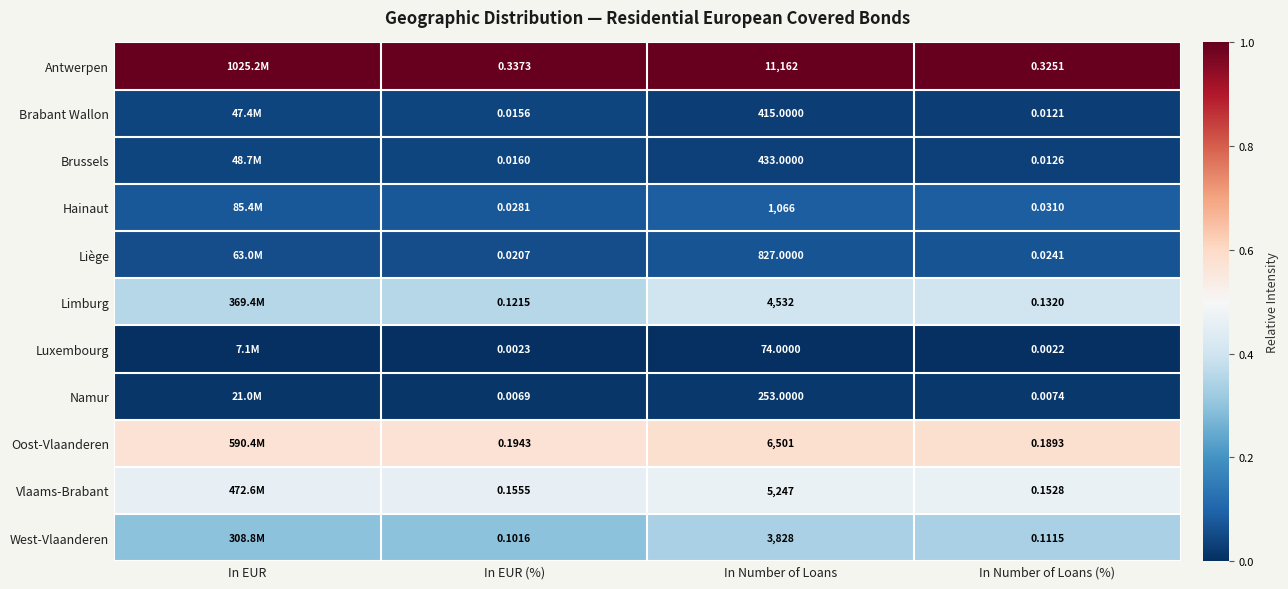

Rank the series at In EUR (%) from highest to lowest value.

Antwerpen, Oost-Vlaanderen, Vlaams-Brabant, Limburg, West-Vlaanderen, Hainaut, Liège, Brussels, Brabant Wallon, Namur, Luxembourg